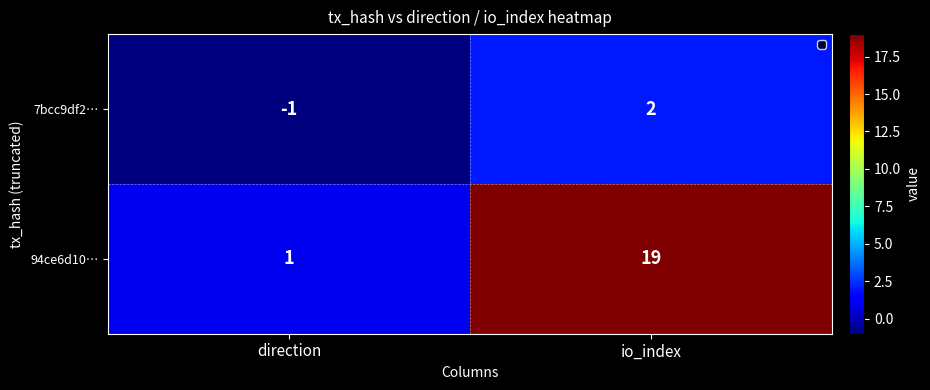

Reading right to left, what are all the values shown in this chart?

7bcc9df2…: io_index=2	direction=-1
94ce6d10…: io_index=19	direction=1